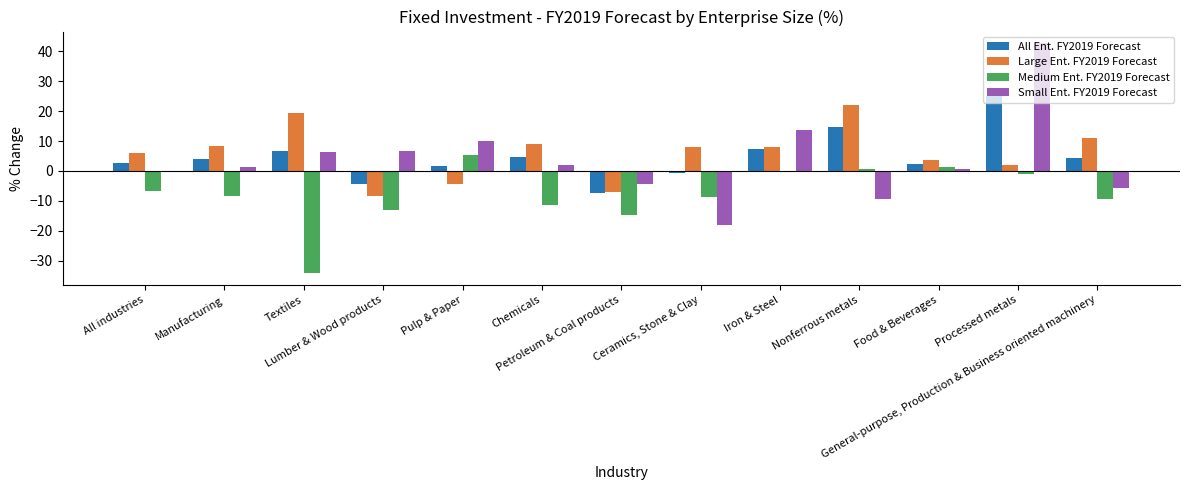

At which label does Large Ent. FY2019 Forecast first exceed 7?

Manufacturing